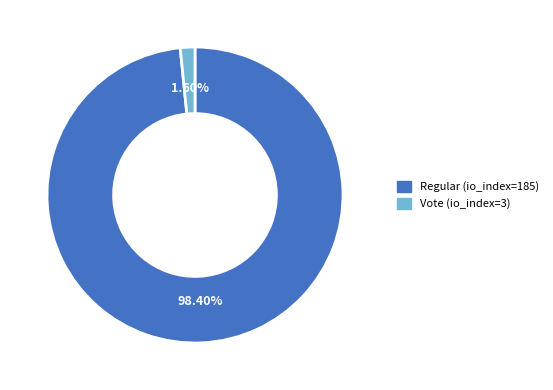

To the nearest percent, what portion does Regular (io_index=185) represent?

98%